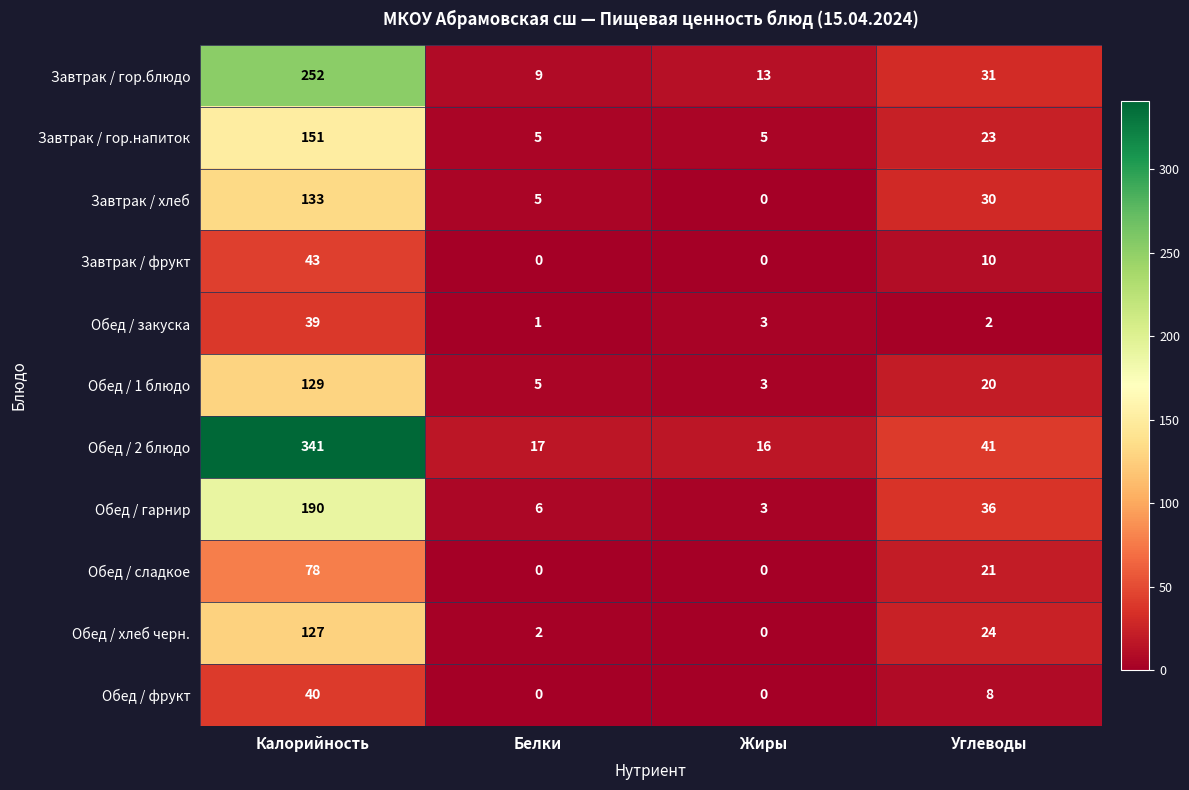

Where is Обед / 2 блюдо nearest to the value 178?

Углеводы